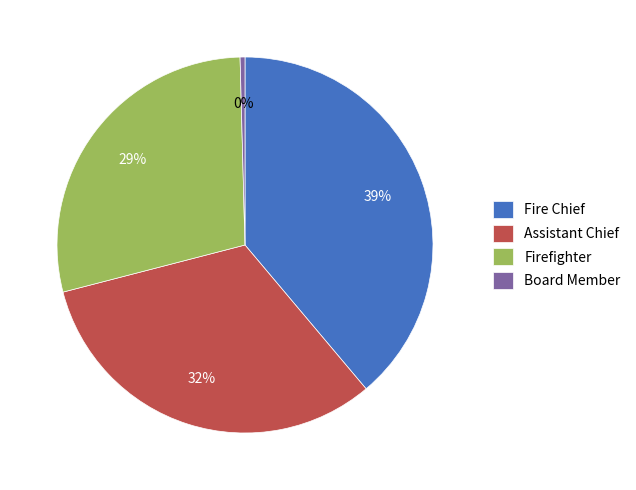

Which category has the biggest portion of the pie?

Fire Chief